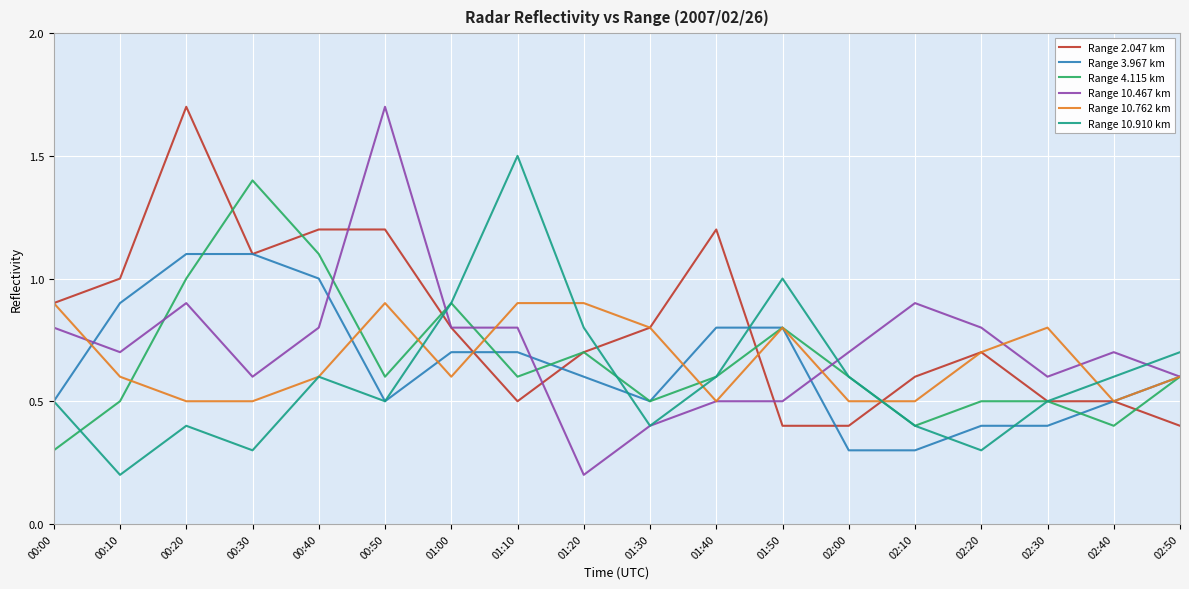

Which series has the widest spread of values?

Range 10.467 km